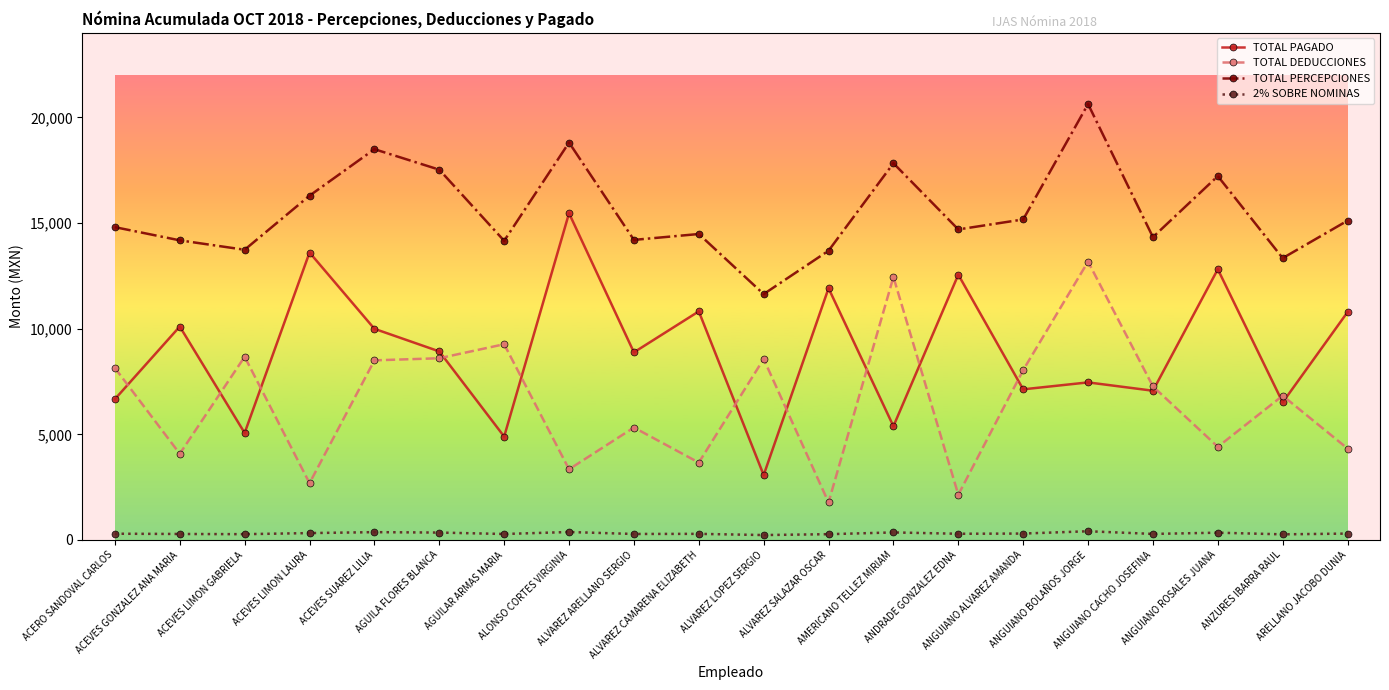

True or false: TOTAL PAGADO has more than 2 interior local peaks.

True